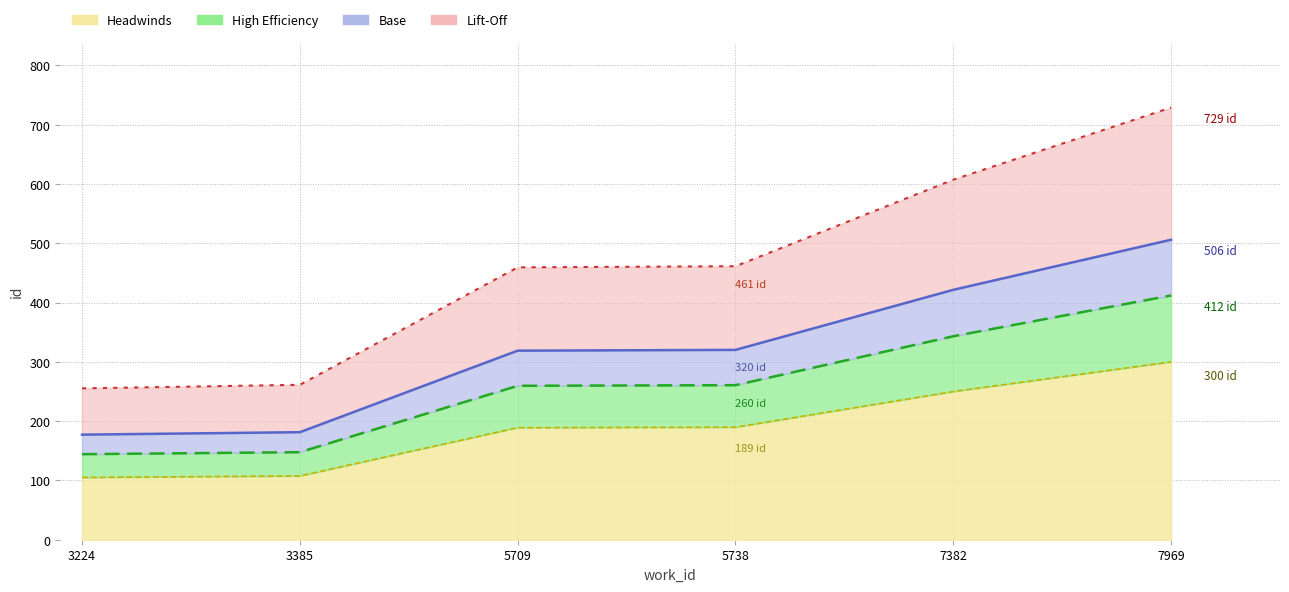

True or false: Lift-Off has a value of 809.0 at 5709.

False